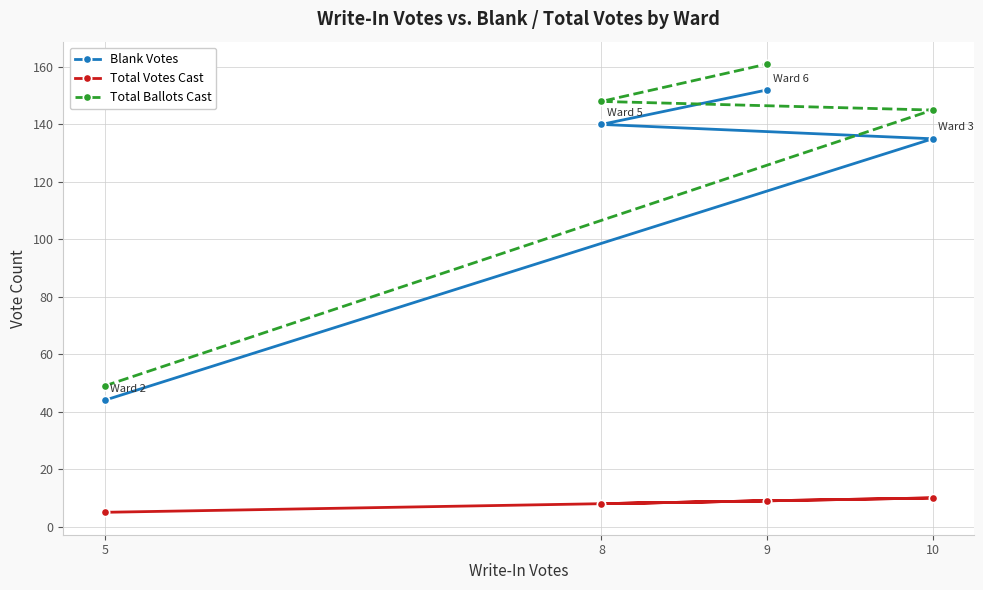

What is the value of the Total Ballots Cast point at the 1st from the left?

49